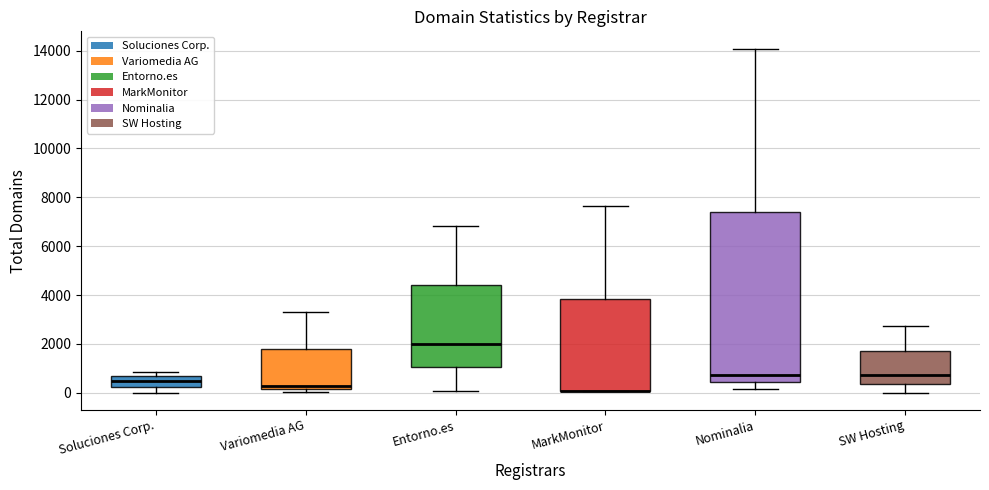

Which box is the tallest, from its lower edge to its upper edge?

Nominalia